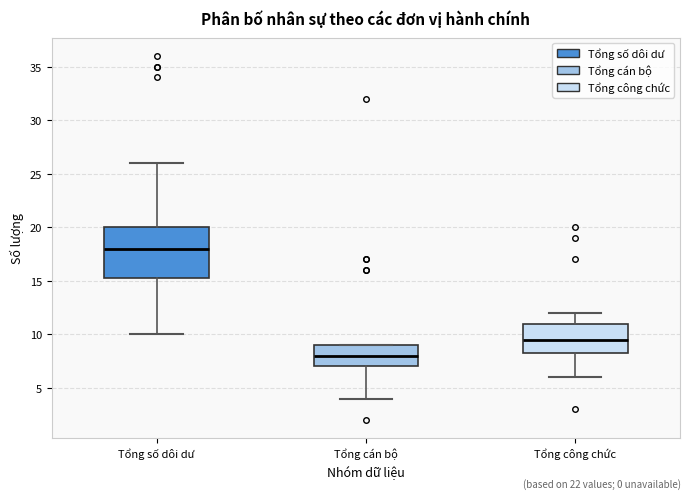

Comparing the boxes themselves (not the whiskers), which one is the tallest?

Tổng số dôi dư